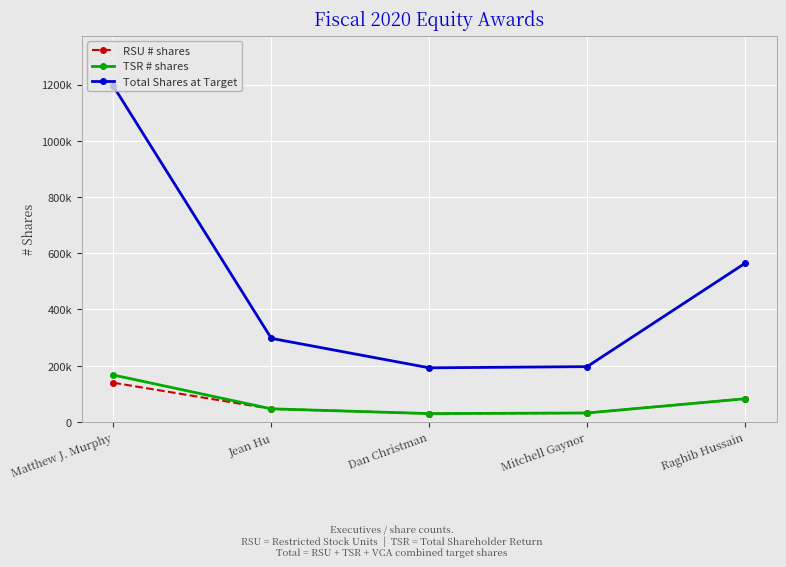

True or false: RSU # shares has more than 2 points higher than both neighbors.

False